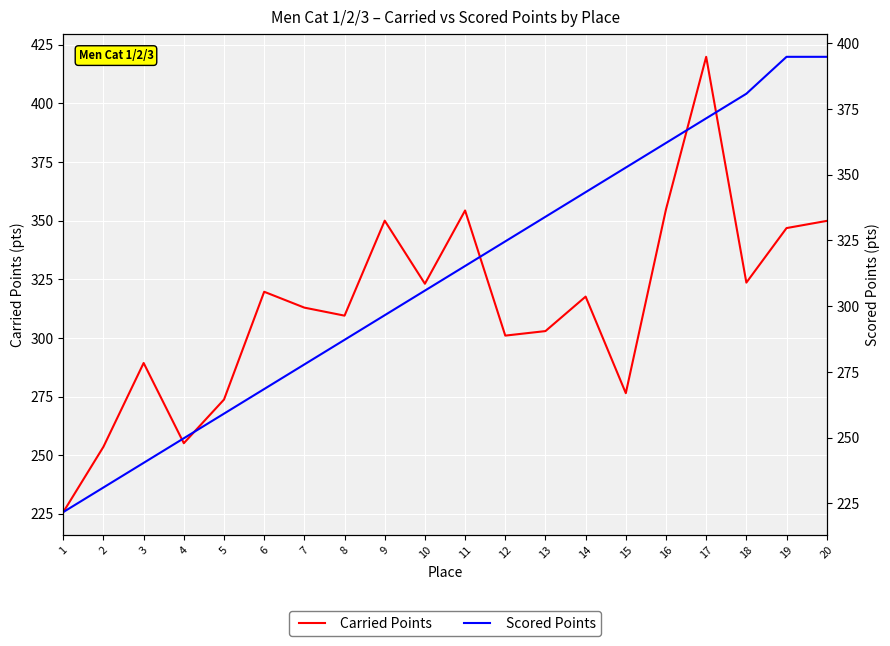

List the series in order of their peak value, highest first.

Carried Points, Scored Points